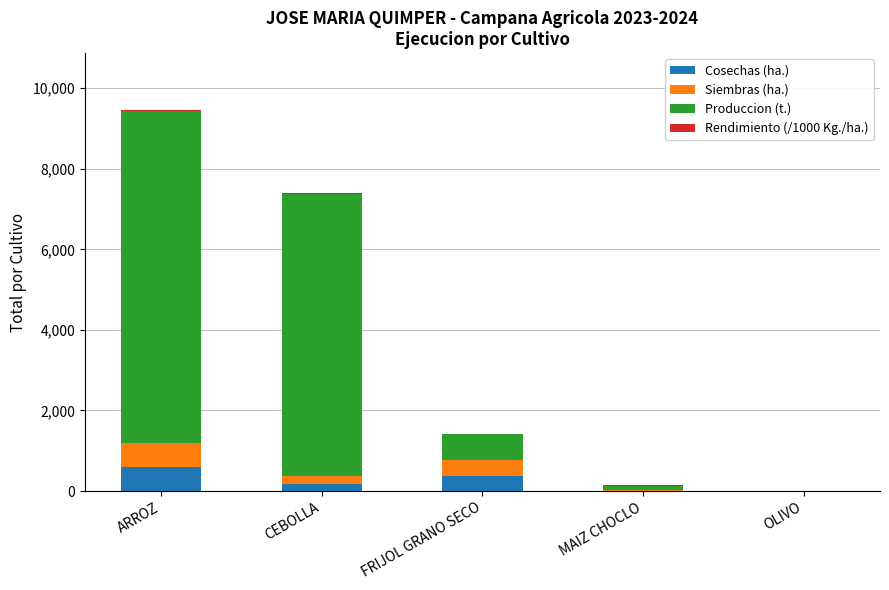

How many distinct data groups are displayed?

4